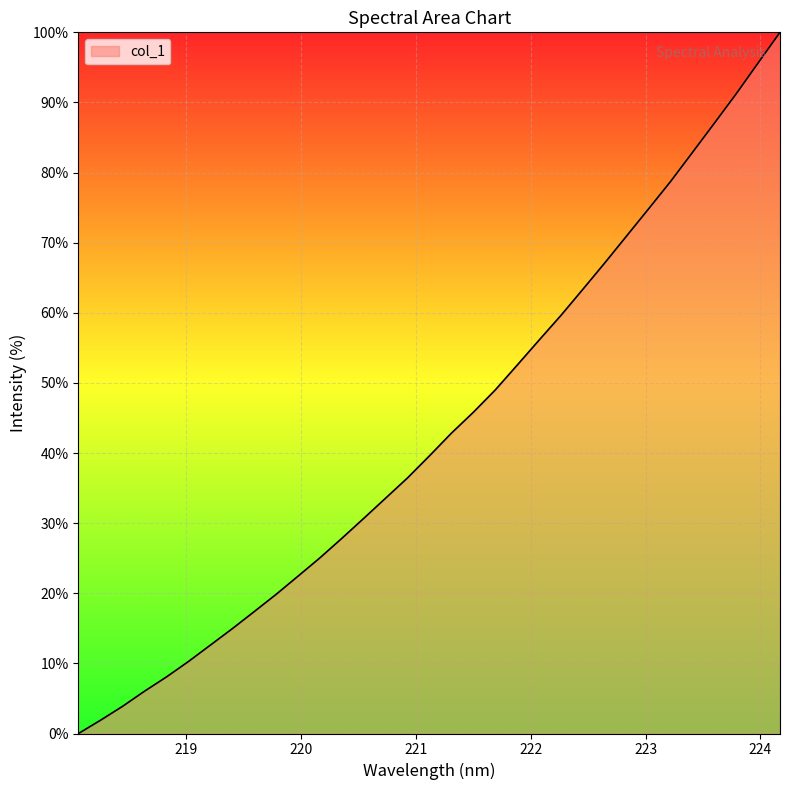

What is the greatest value displayed?

100.0